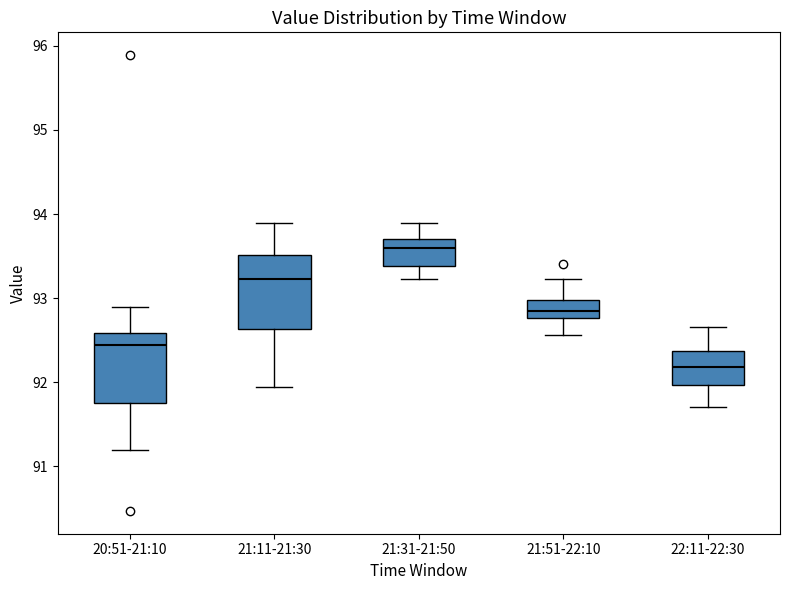

Where is the upper edge of the box for 22:11-22:30 on the y-axis? The values are not printed on the chart, so give them approximately, as read against the axis.

92.4